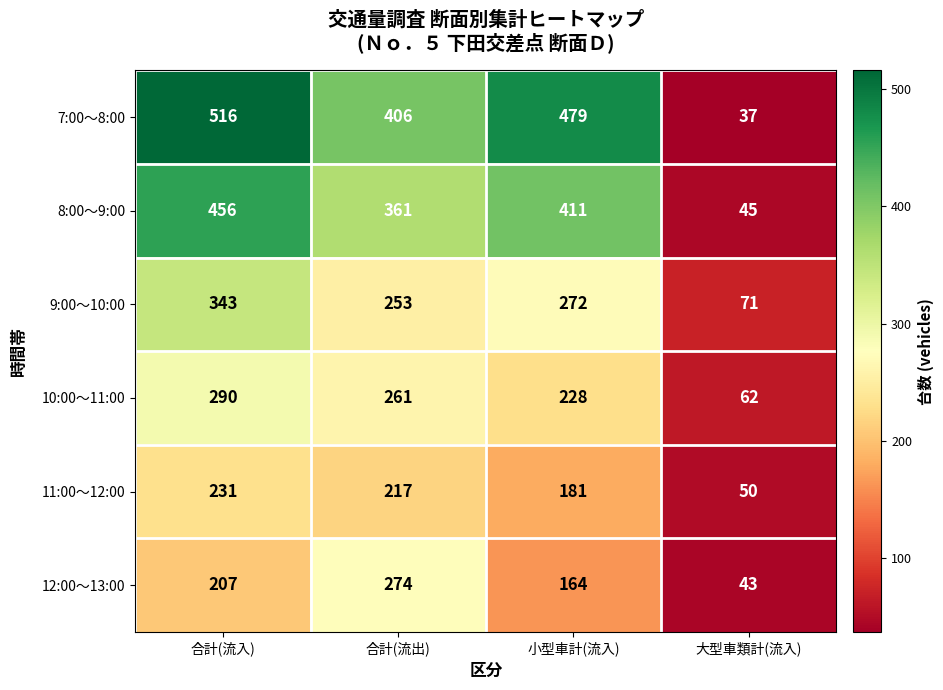

Rank the series at 大型車類計(流入) from lowest to highest value.

7:00～8:00, 12:00～13:00, 8:00～9:00, 11:00～12:00, 10:00～11:00, 9:00～10:00